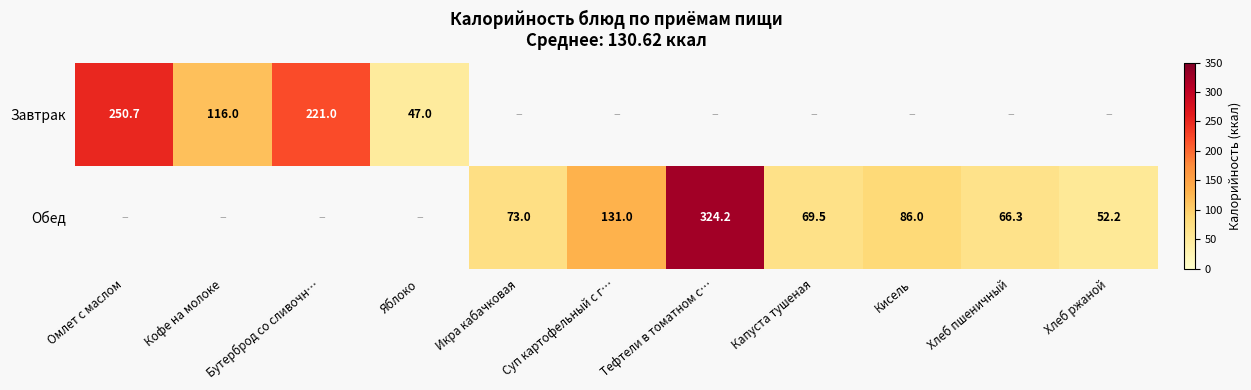

Between Яблоко and Хлеб пшеничный, which is larger?

Хлеб пшеничный